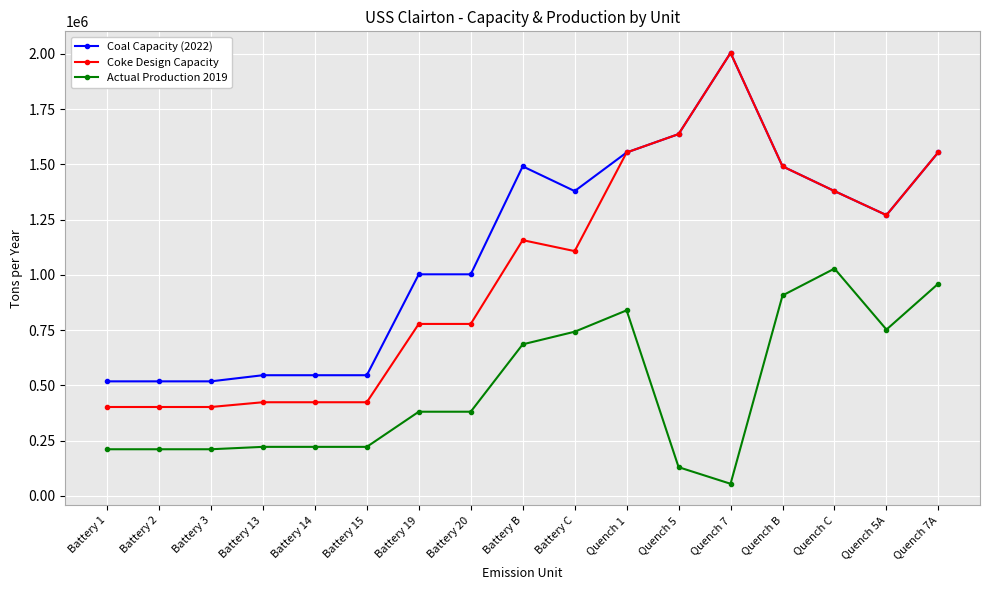

Which series has the widest spread of values?

Coke Design Capacity